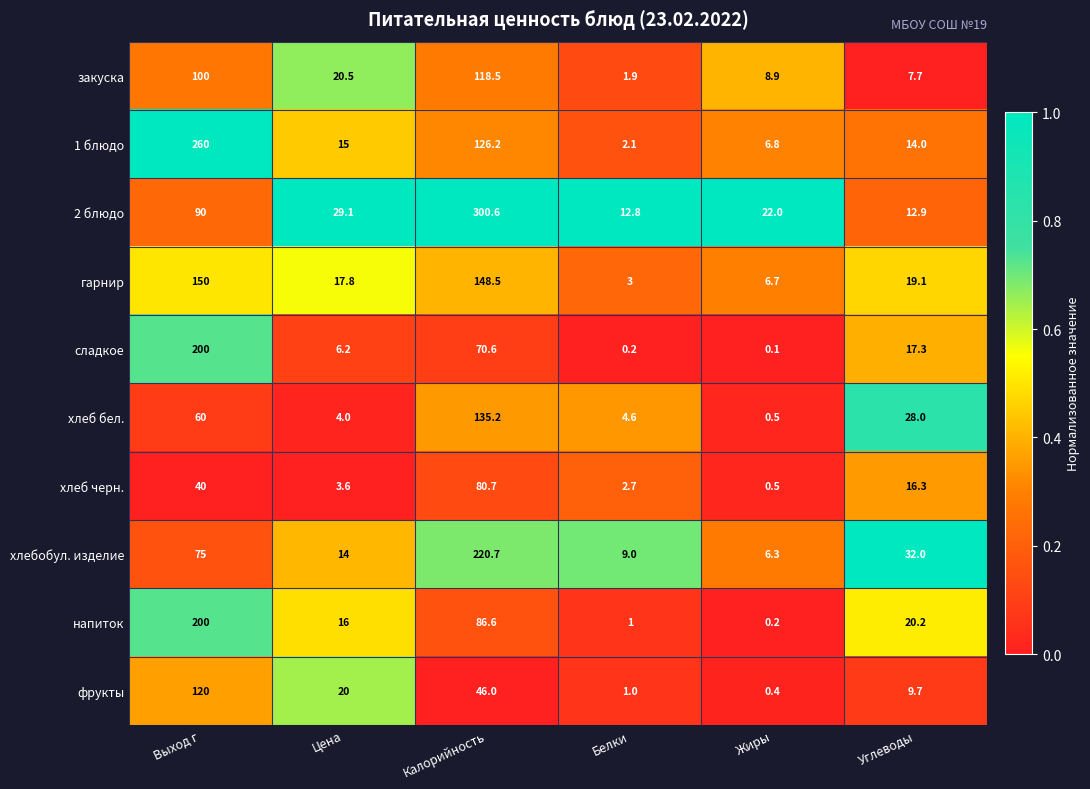

Which series has the widest spread of values?

2 блюдо